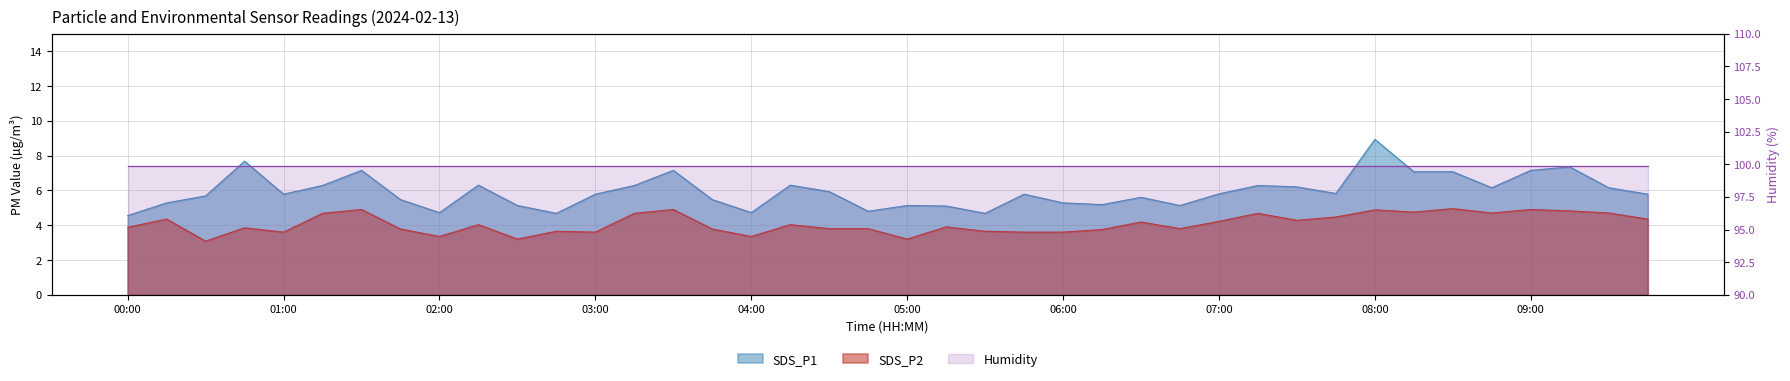

Is the value of SDS_P2 at 05:45 greater than the value of SDS_P1 at 04:00?

No